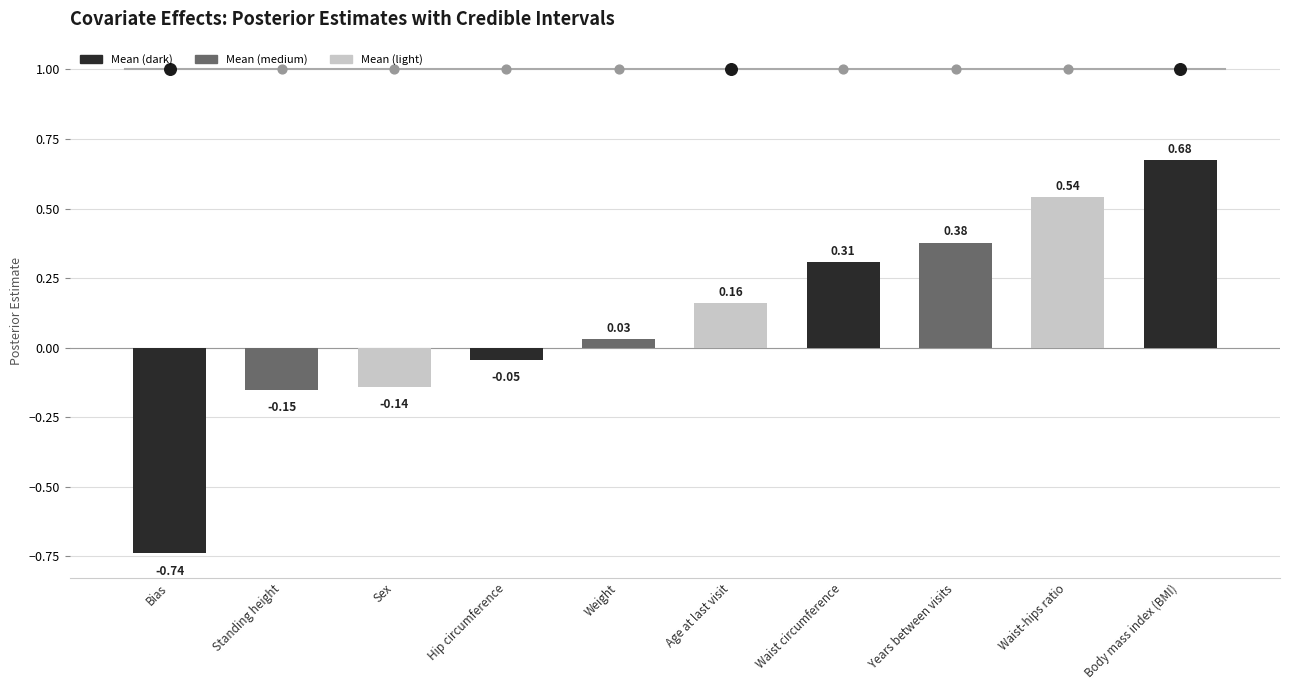

What is the change in value from Weight to Waist circumference?

+0.3